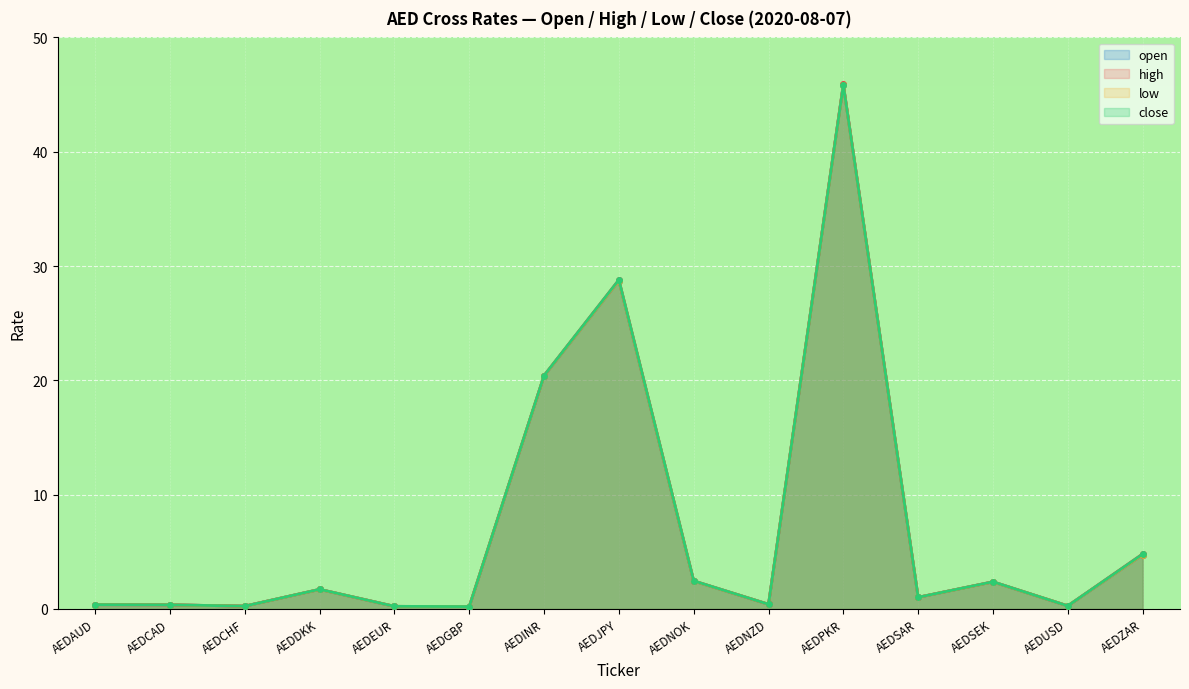

What is the approximate value of low at AEDNZD?

0.4